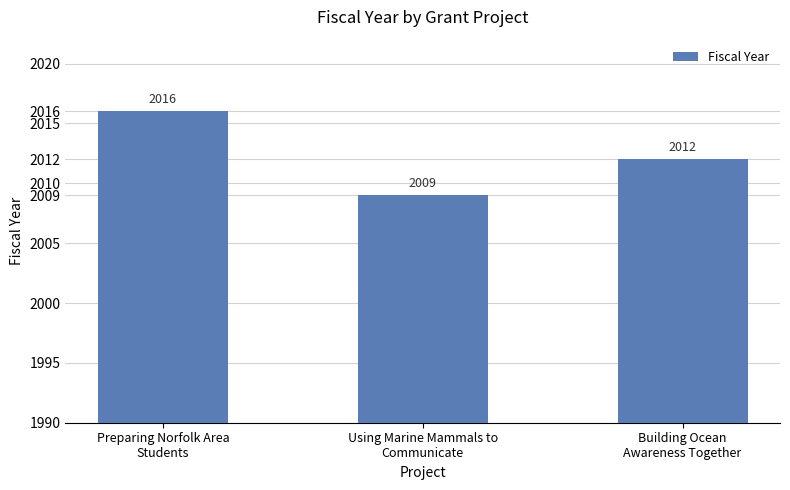

What position from the left is Preparing Norfolk Area
Students?

1